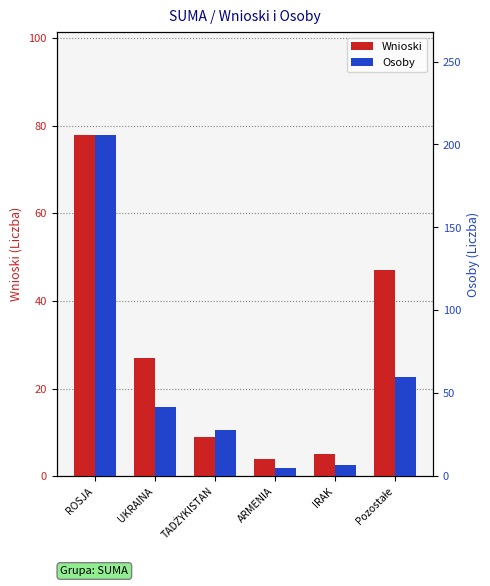

How many data points in Wnioski are less than 27?

3